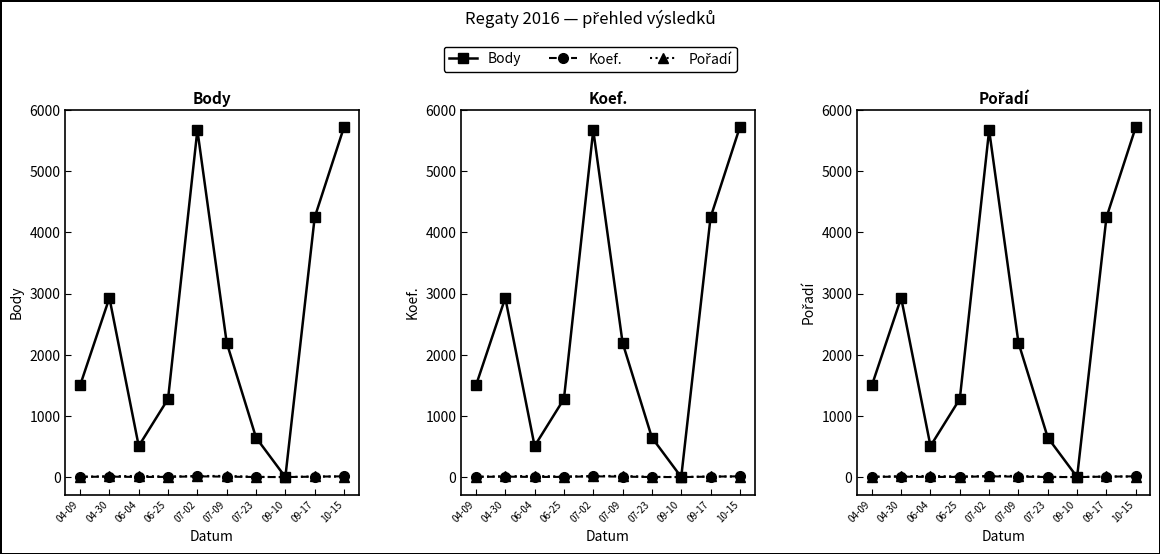

Reading left to right, extract all data points from this chart.

Body: 04-09=1497	04-30=2929	06-04=507	06-25=1277	07-02=5671	07-09=2195	07-23=645	09-10=0	09-17=4243	10-15=5720
Koef.: 04-09=3	04-30=7	06-04=2	06-25=3	07-02=12	07-09=7	07-23=1	09-10=0	09-17=7	10-15=12
Pořadí: 04-09=6	04-30=13	06-04=19	06-25=9	07-02=17	07-09=19	07-23=4	09-10=0	09-17=10	10-15=8